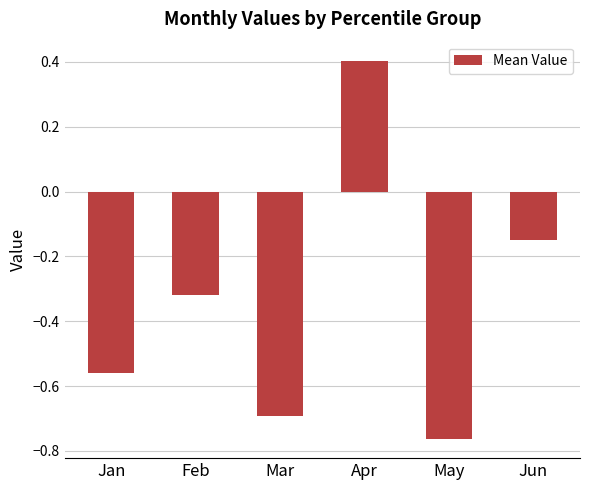

List the labels in order of value, largest first.

Apr, Jun, Feb, Jan, Mar, May